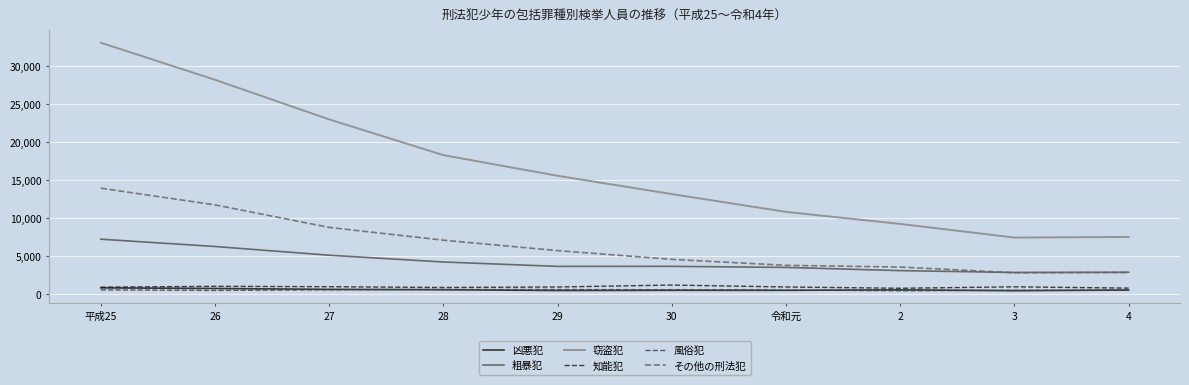

The value of 知能犯 at 平成25 is 878. True or false?

True